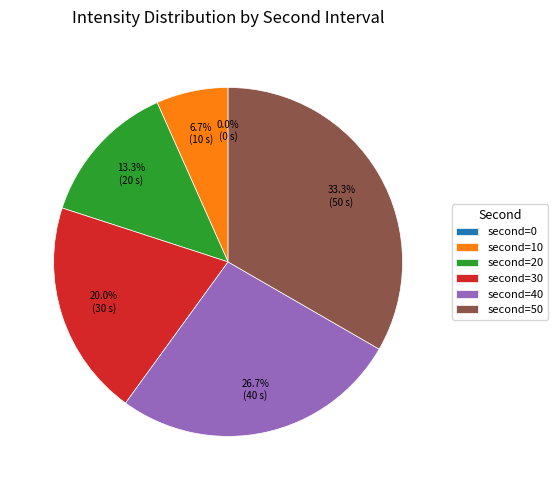

Combined, what portion of the pie is 50 and 10?

40.0%